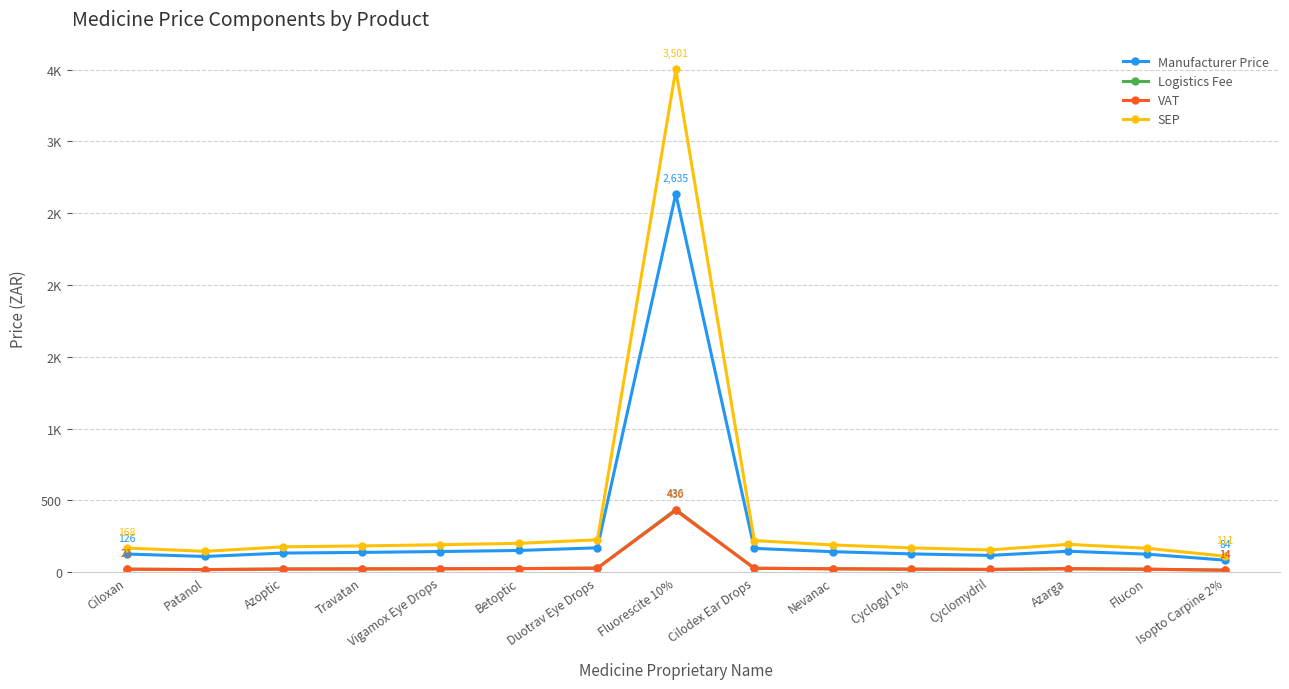

What are all the series names shown in the legend?

Manufacturer Price, Logistics Fee, VAT, SEP